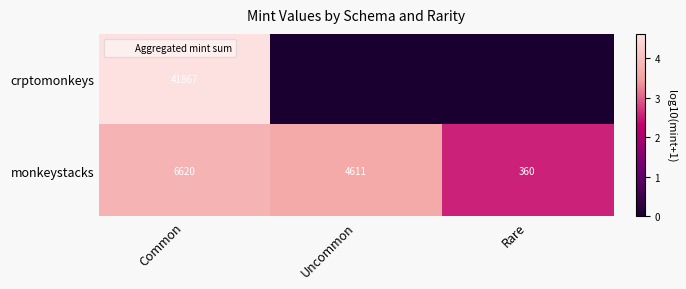

At which category does the chart reach its minimum across all series?

Uncommon